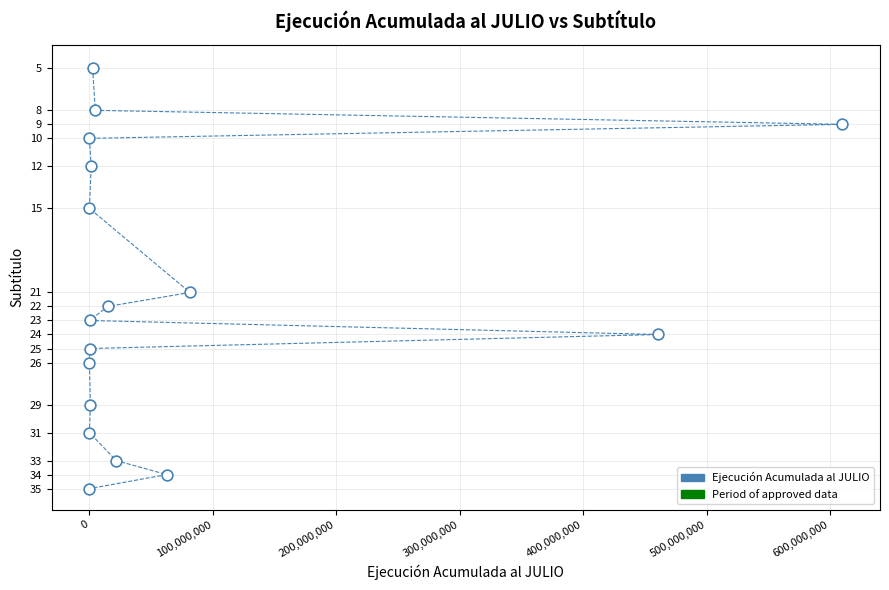

What Y value in the scatter plot is closest to 20?

21